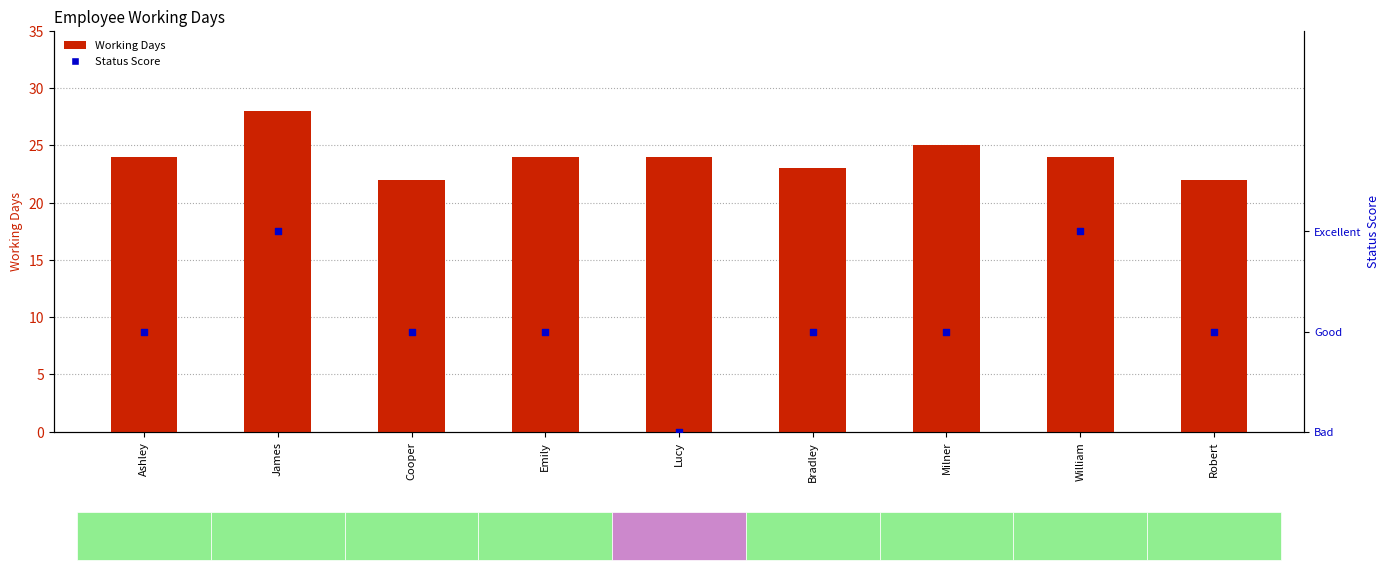

Which series contains the lowest Y value?

Status Score